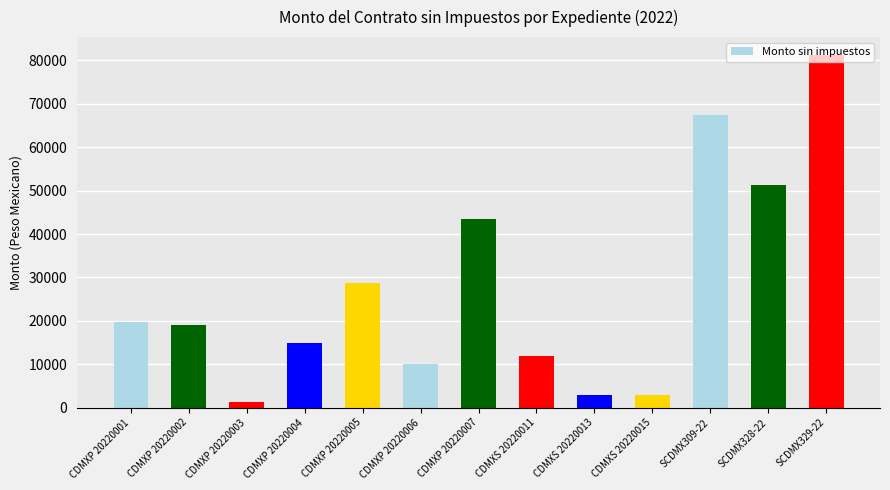

At which category does the chart reach its minimum across all series?

CDMXP 20220003